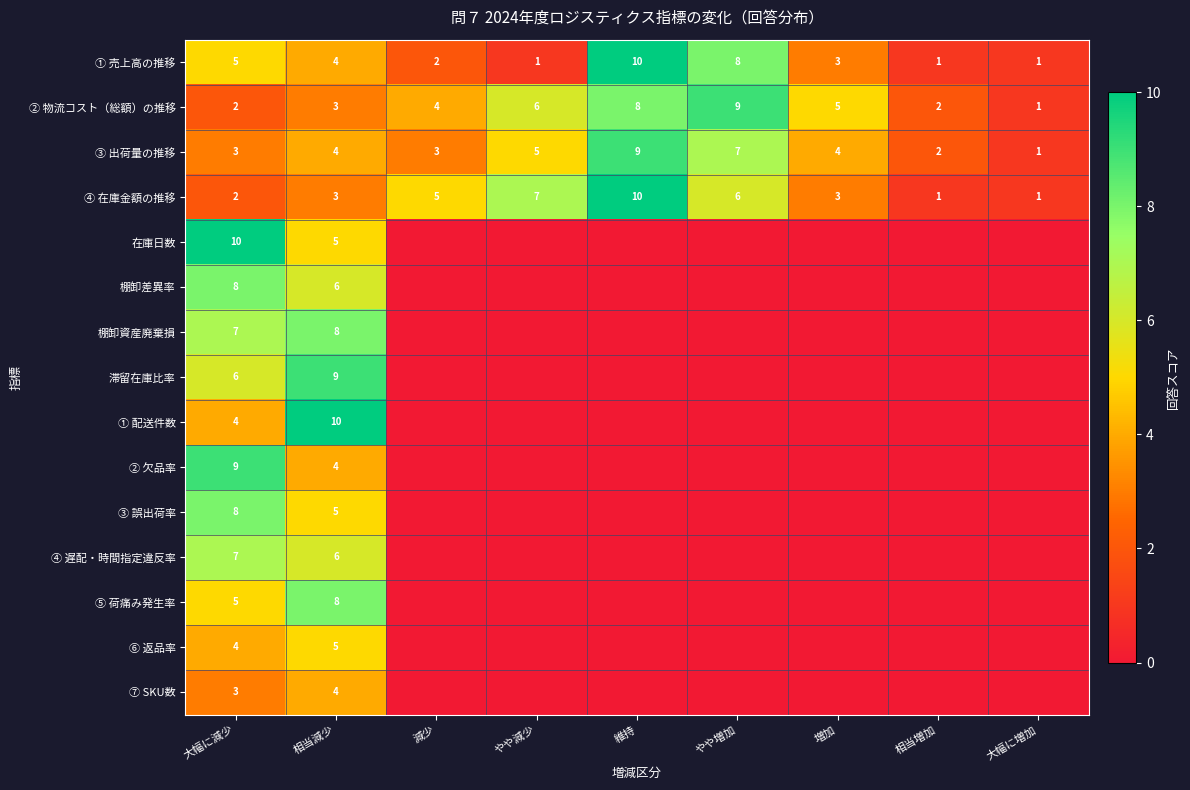

Is it true that ③ 出荷量の推移 equals 3 at 大幅に減少?

True